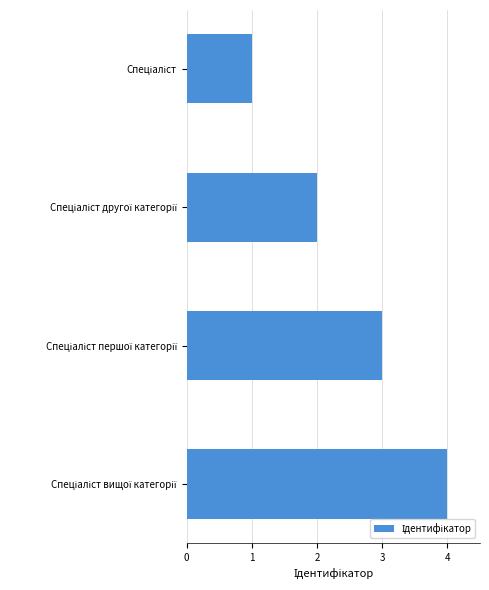

How many bars are there in total?

4